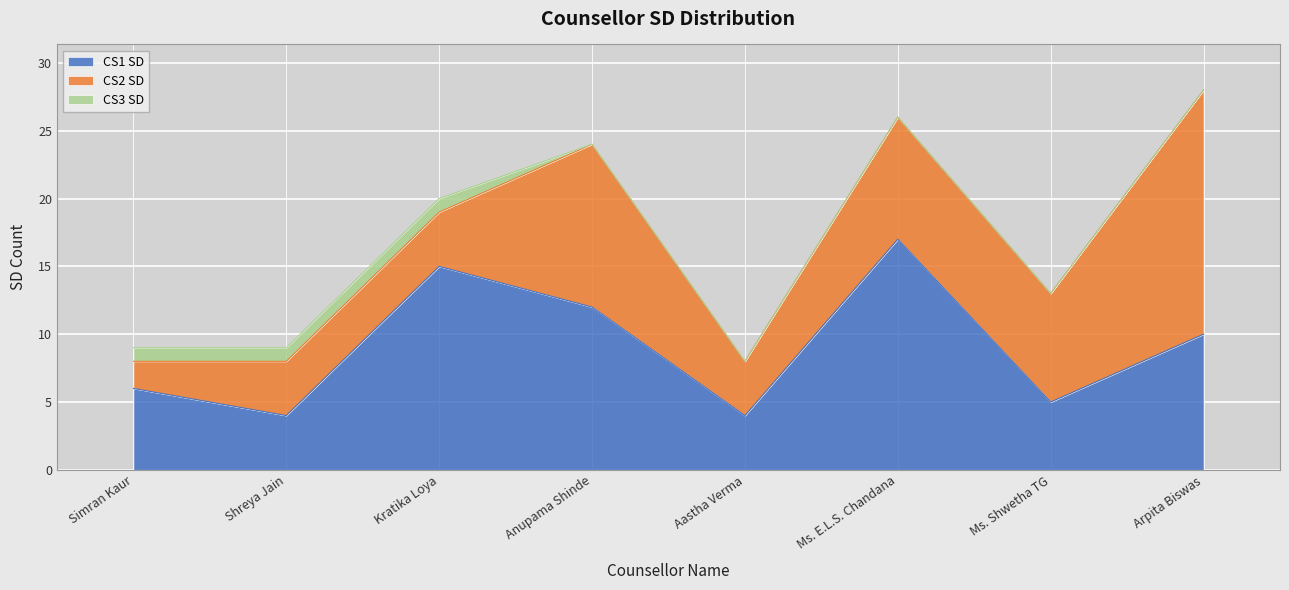

Reading left to right, extract all data points from this chart.

CS1 SD: Simran Kaur=6	Shreya Jain=4	Kratika Loya=15	Anupama Shinde=12	Aastha Verma=4	Ms. E.L.S. Chandana=17	Ms. Shwetha TG=5	Arpita Biswas=10
CS2 SD: Simran Kaur=2	Shreya Jain=4	Kratika Loya=4	Anupama Shinde=12	Aastha Verma=4	Ms. E.L.S. Chandana=9	Ms. Shwetha TG=8	Arpita Biswas=18
CS3 SD: Simran Kaur=1	Shreya Jain=1	Kratika Loya=1	Anupama Shinde=0	Aastha Verma=0	Ms. E.L.S. Chandana=0	Ms. Shwetha TG=0	Arpita Biswas=0